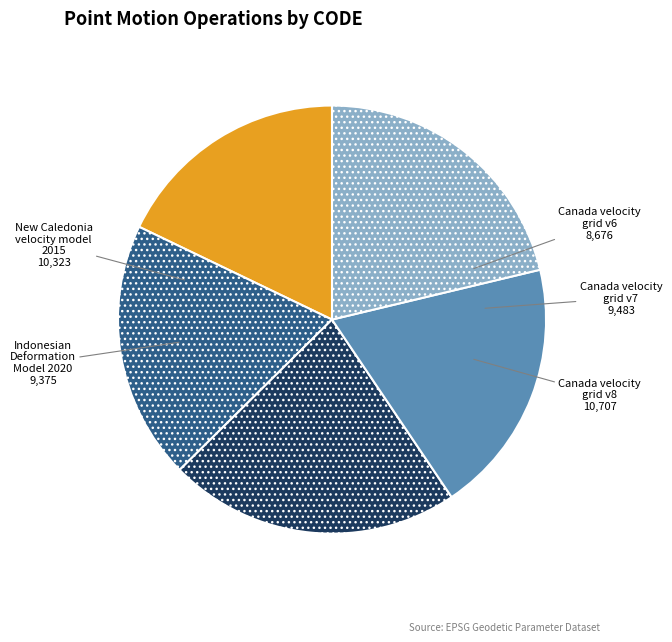

Does any single category account for the majority?

No